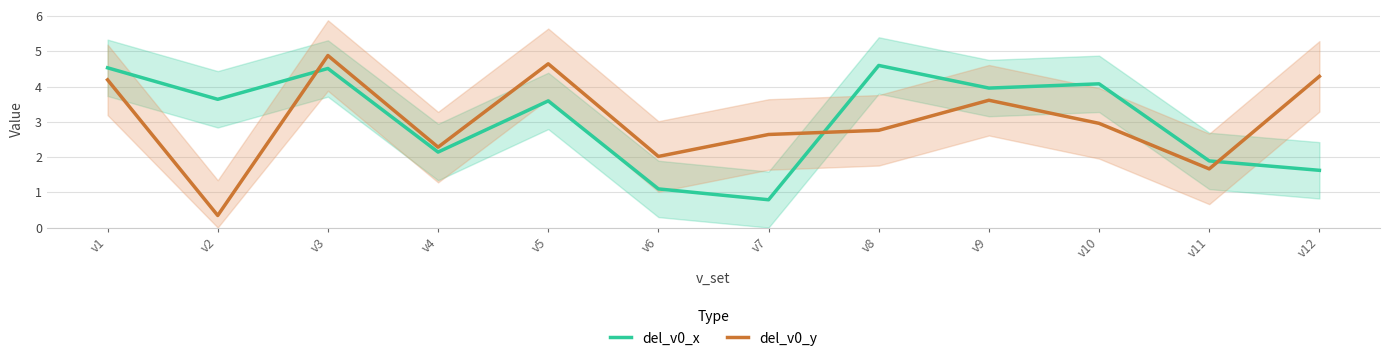

What is the greatest value displayed?

4.9